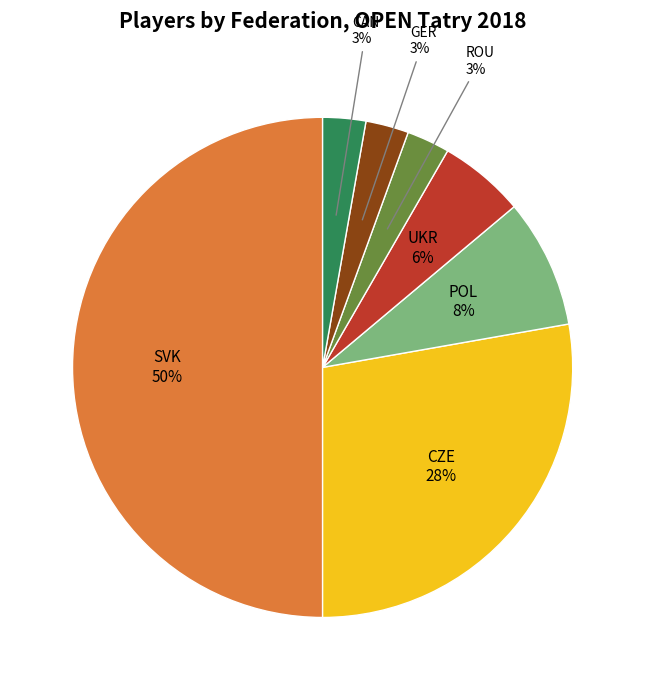

Is it true that POL is 1% of the pie?

False